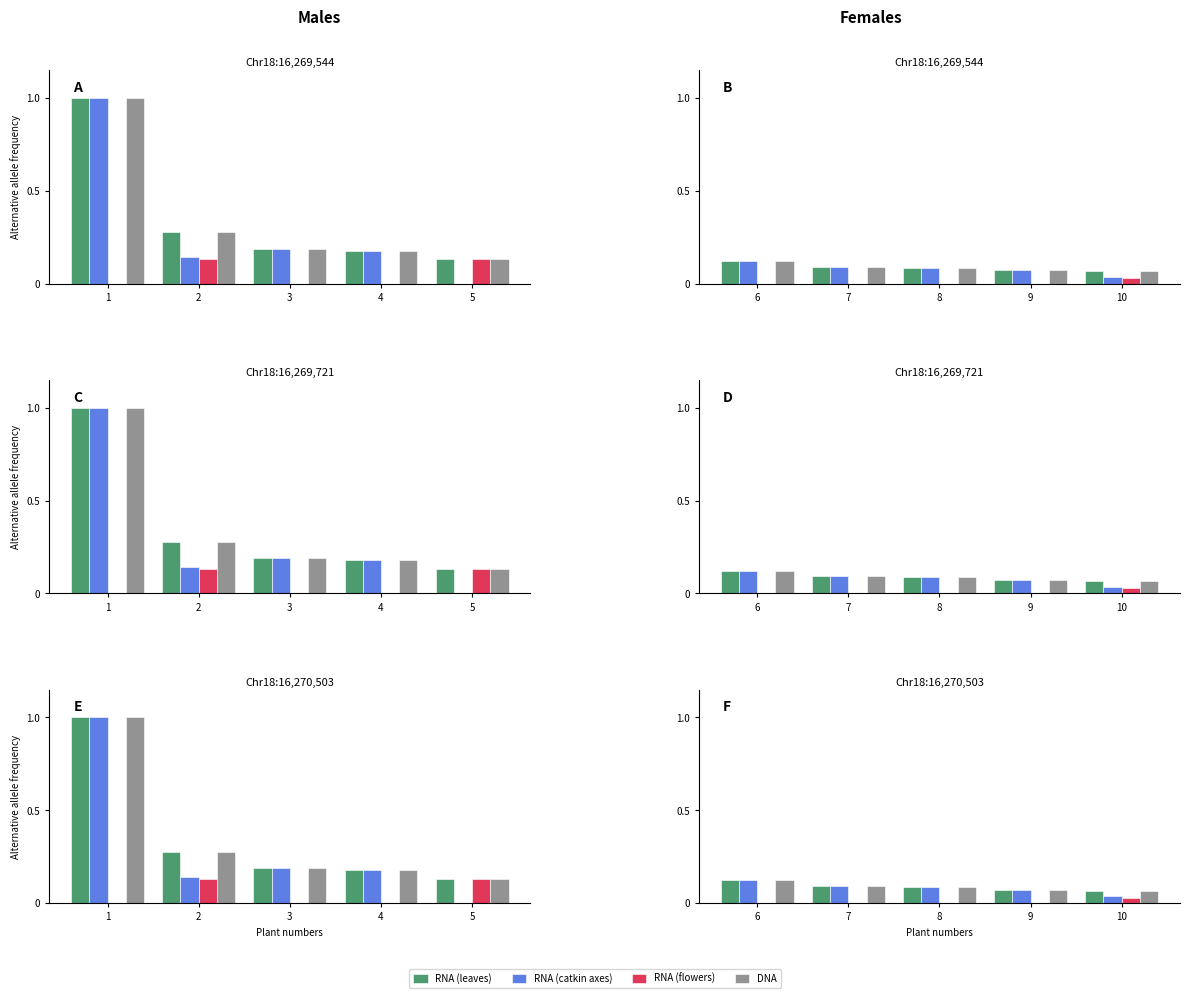

The value of RNA (catkin axes) at 9 is 0.1. True or false?

False